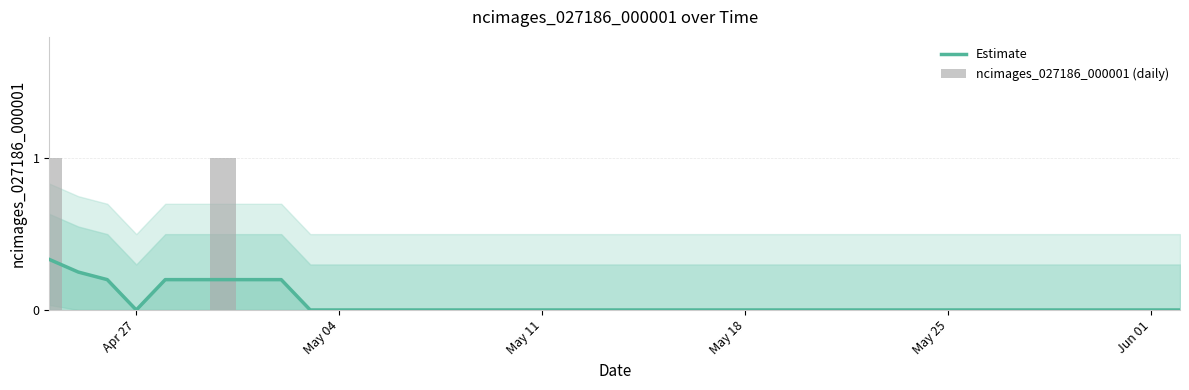

List the series in order of their peak value, highest first.

ncimages_027186_000001 (daily), Estimate